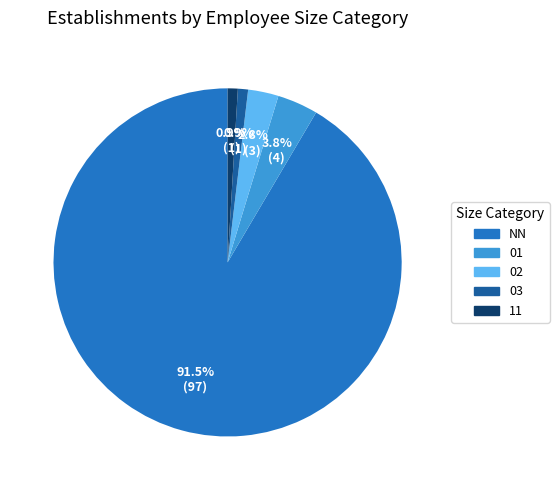

What is the majority slice?

NN